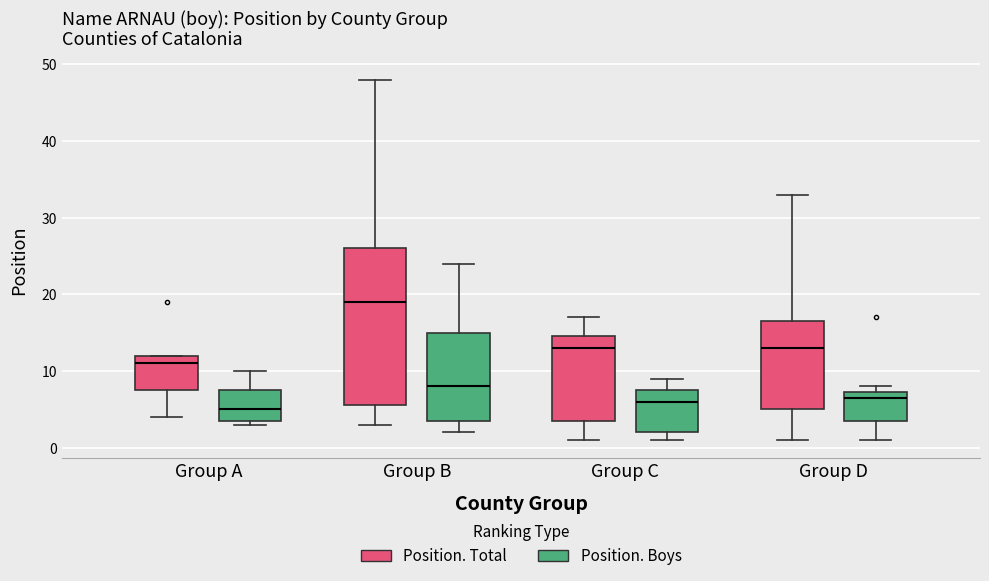

Which box's median line is the lowest?

Group A (Position. Boys)